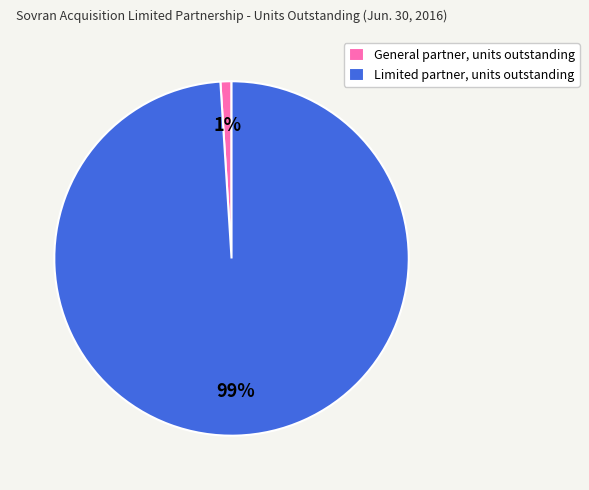

How many slices are in this pie chart?

2